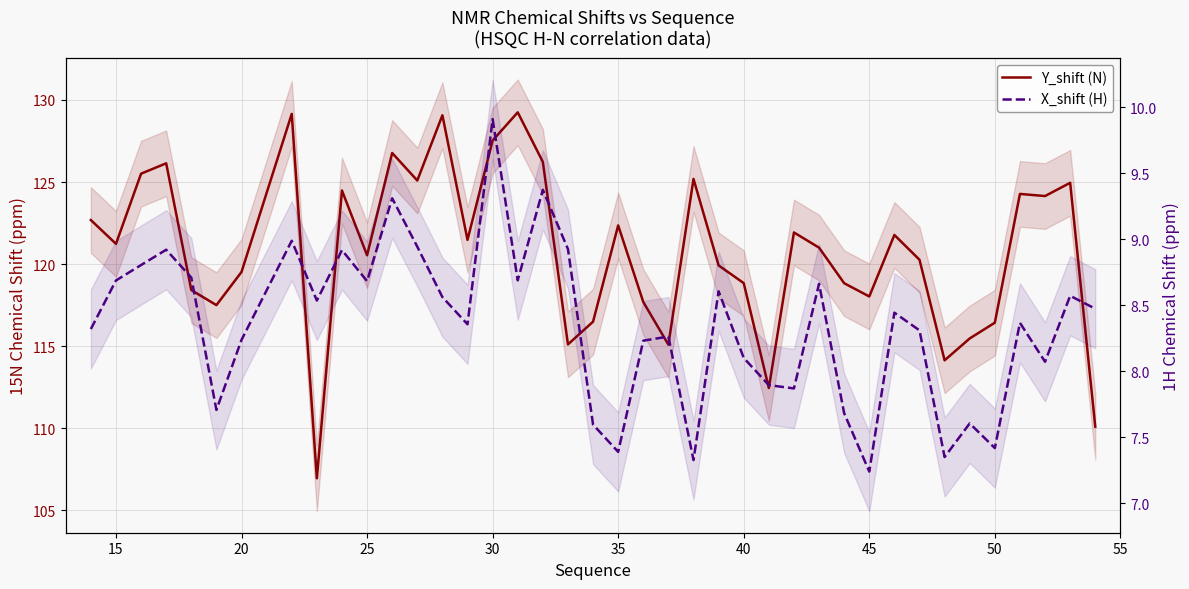

How many interior local peaks does the Y_shift (N) series have?

12